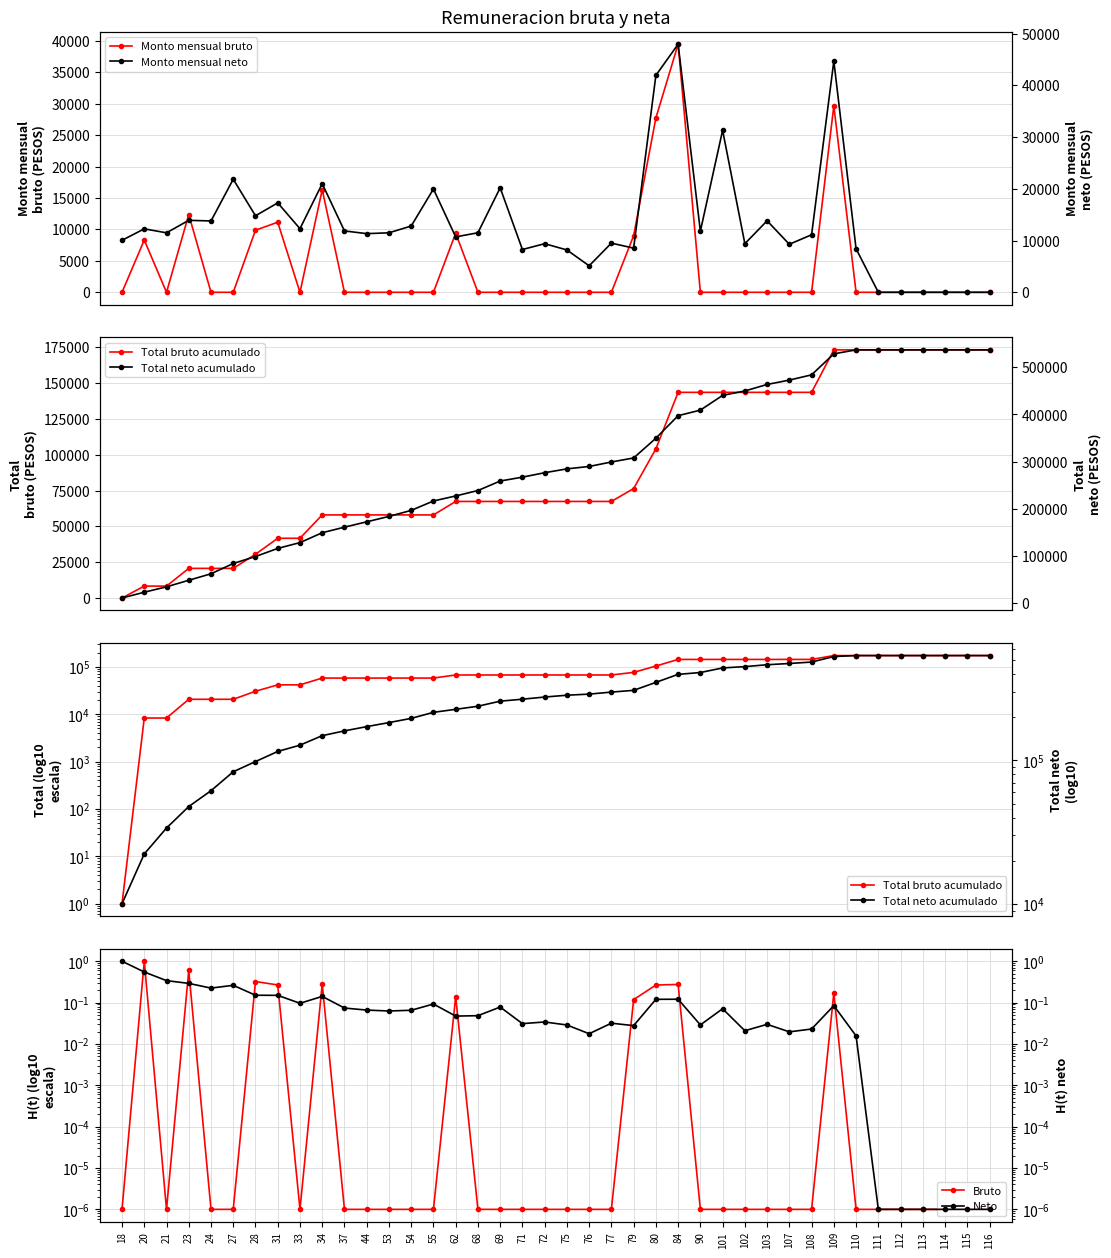

What value does the Total bruto acumulado series have at 77?

67396.5